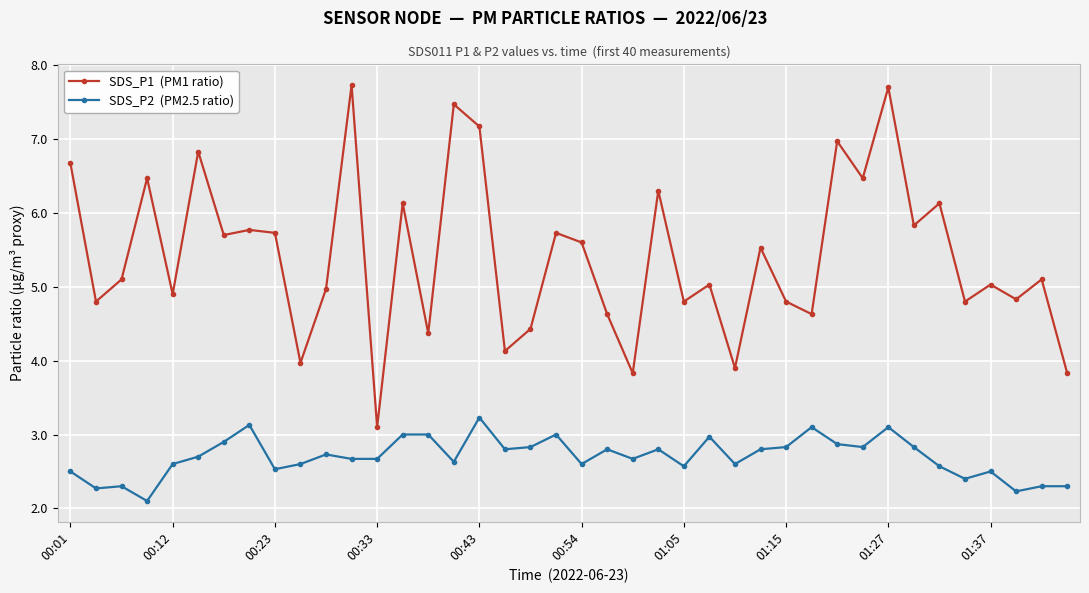

What is the greatest value displayed?

7.7